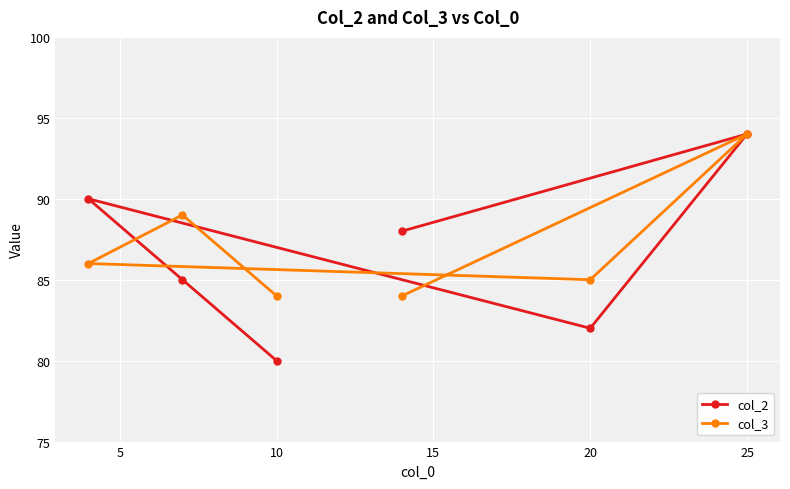

At which category is the sum across all series the highest?

25